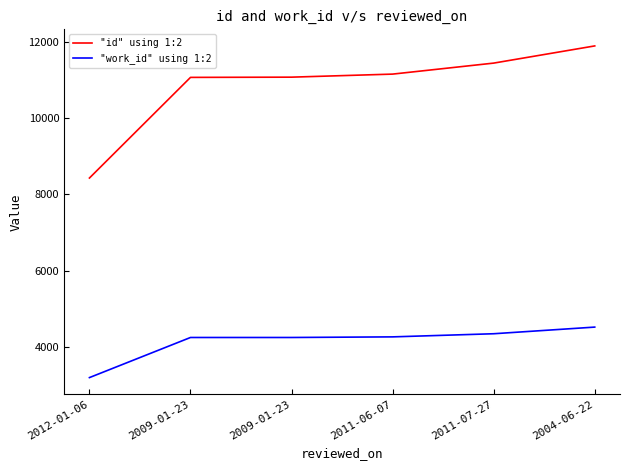

What is the label of the 5th point from the left?

2011-07-27